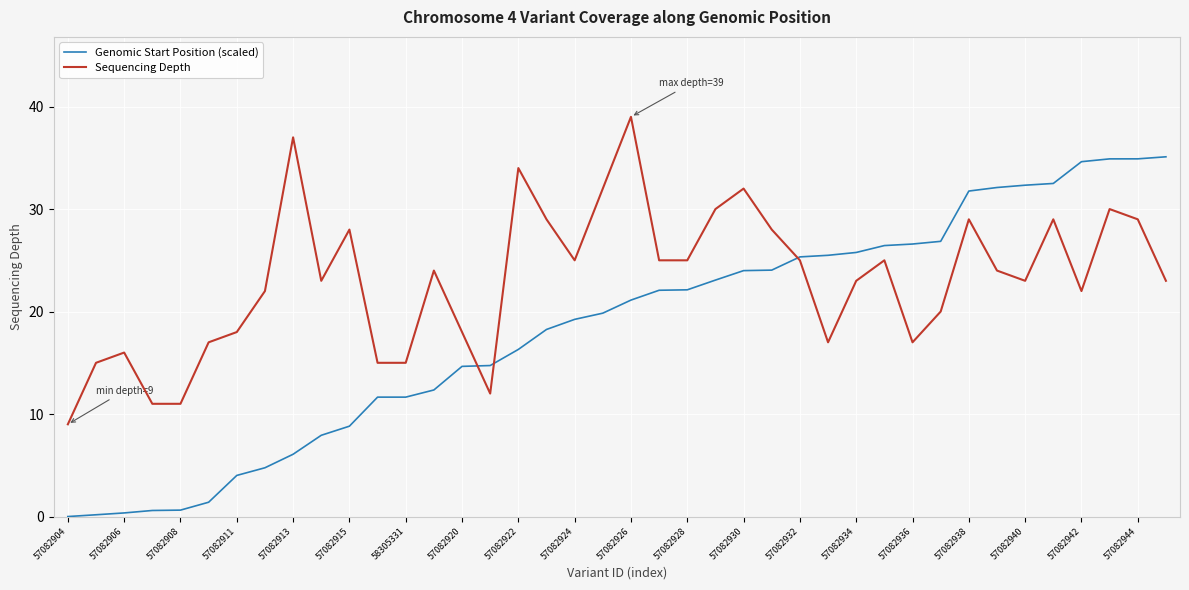

What is the maximum value for Genomic Start Position (scaled)?

35.1